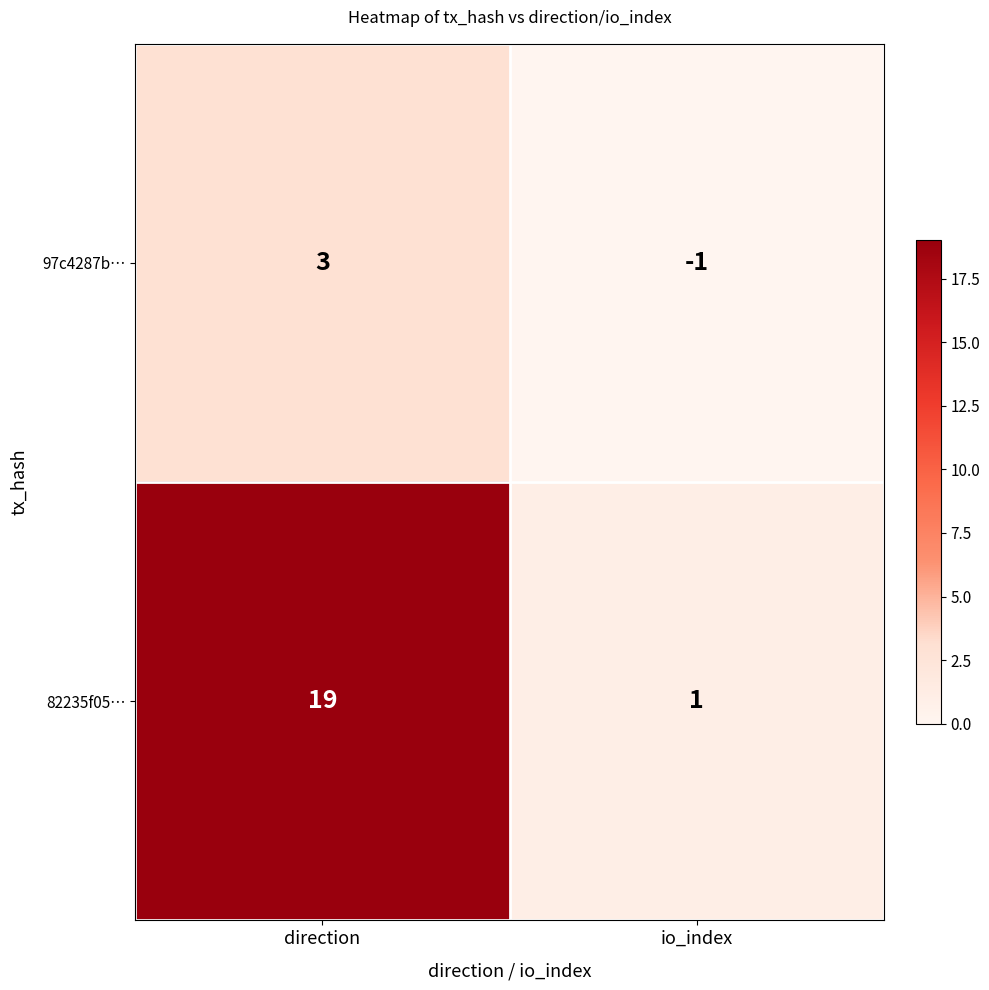

The 97c4287b… series shows -2 at io_index. True or false?

False